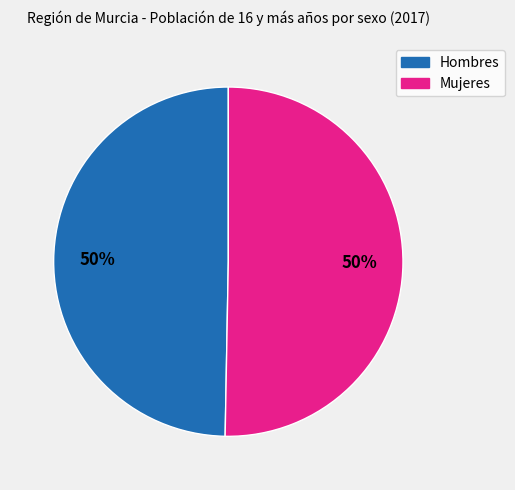

To the nearest percent, what is the combined percentage of Mujeres and Hombres?

100%